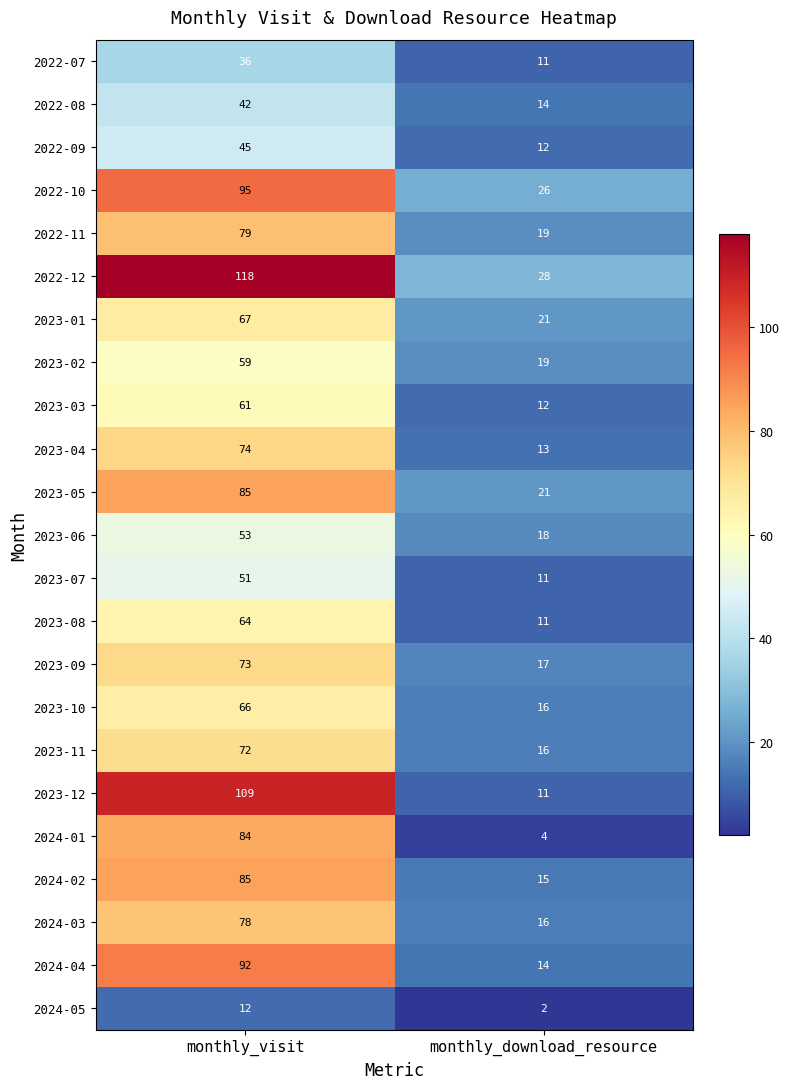

Where is 2023-03 nearest to the value 36?

monthly_download_resource